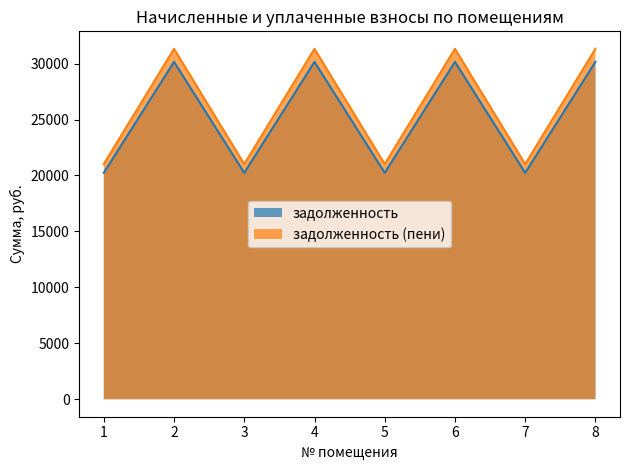

True or false: задолженность (пени) and задолженность intersect in this chart.

False